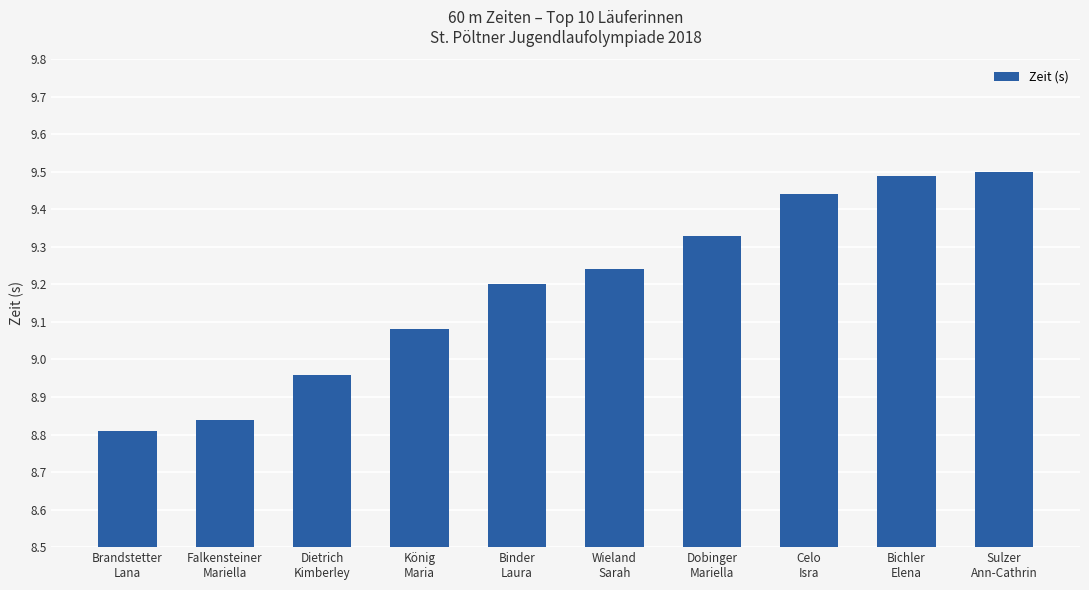

How many data points are above 9?

7